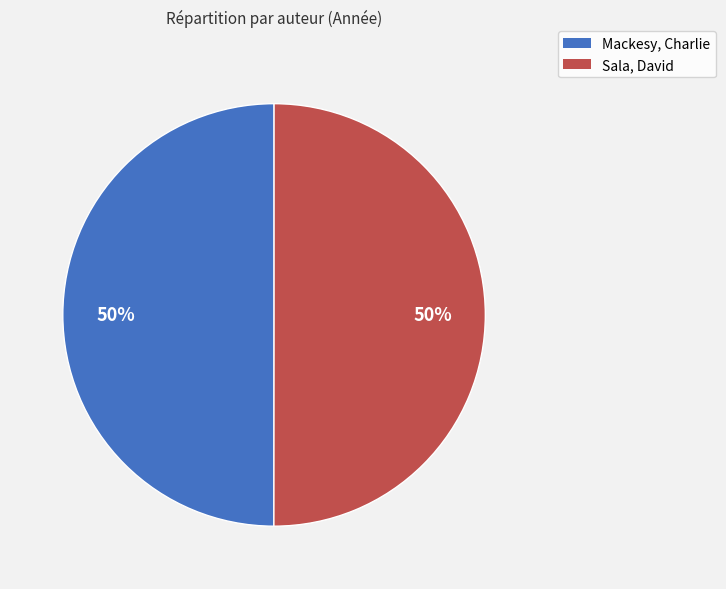

Approximately how many times larger is the value at Mackesy, Charlie compared to Sala, David?

1.0